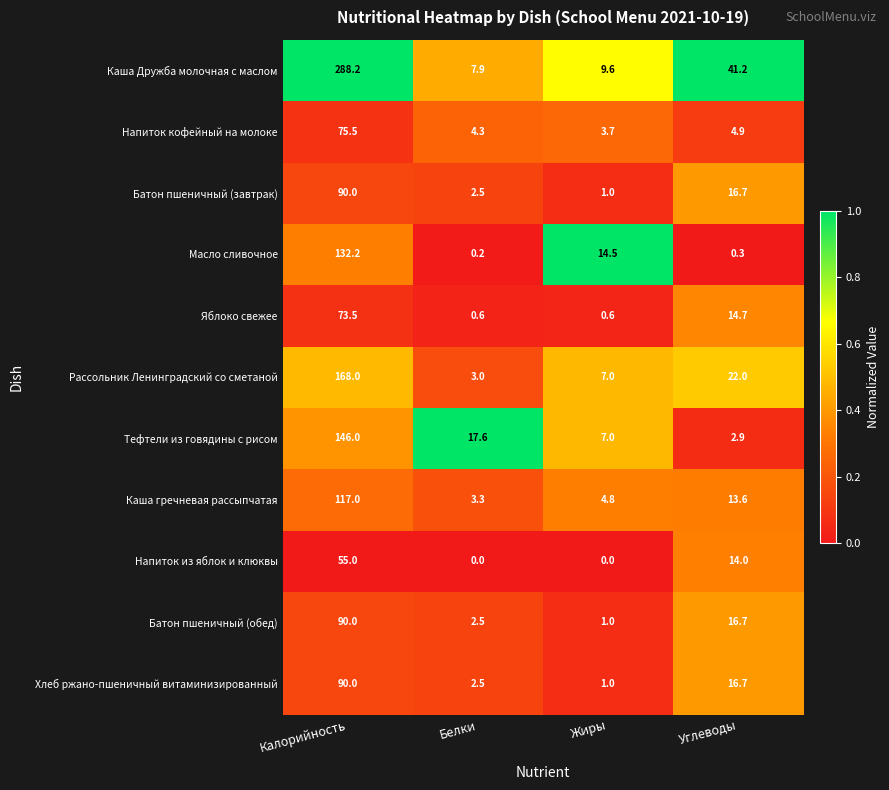

The value of Хлеб ржано-пшеничный витаминизированный at Калорийность is 90.0. True or false?

True